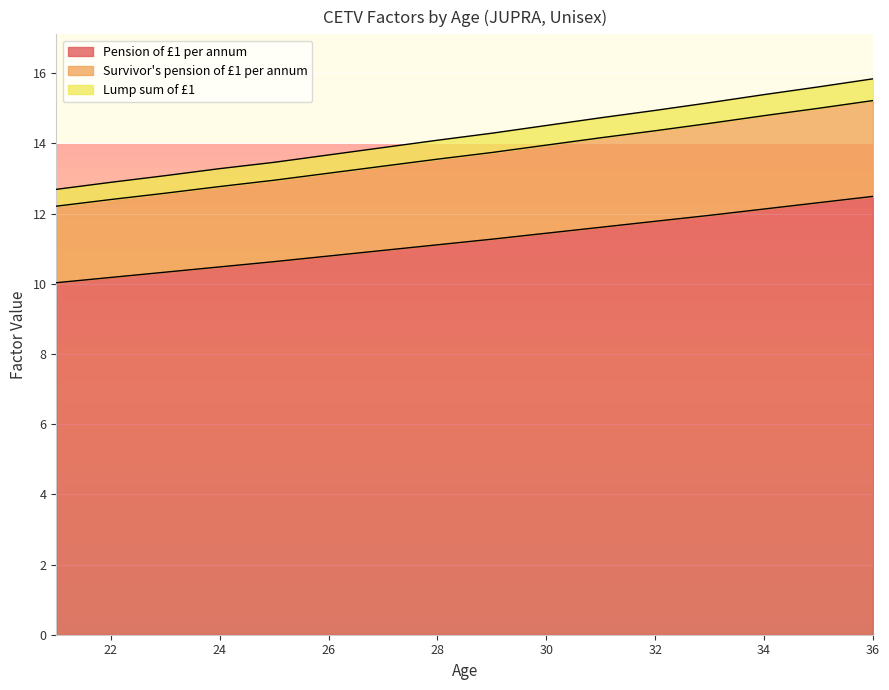

Rank the series by their average value, from lowest to highest.

Pension of £1 per annum, Survivor's pension of £1 per annum, Lump sum of £1